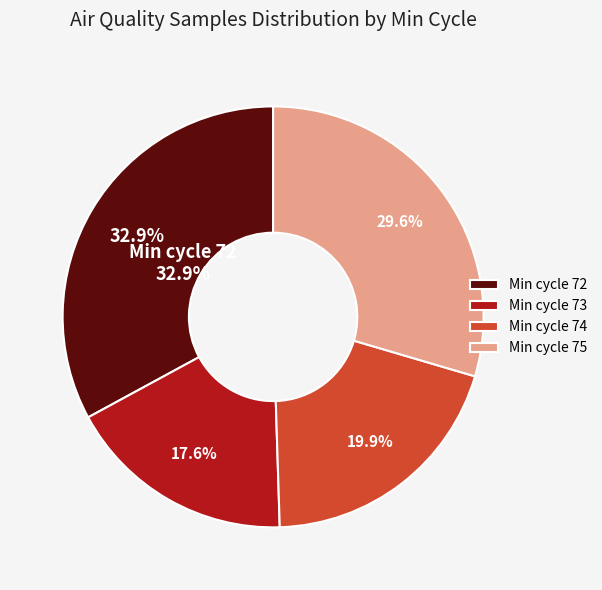

What is the ratio of the value at 73 to the value at 73?

1.0